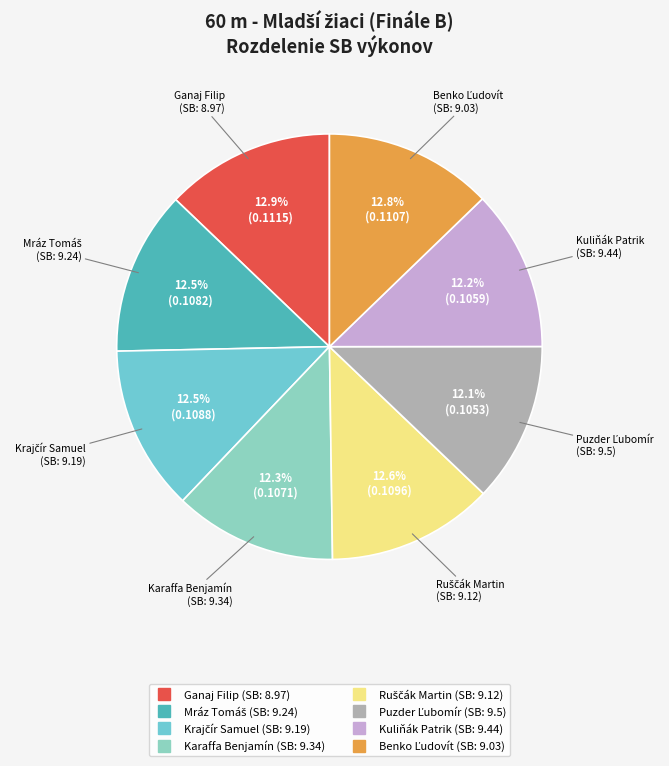

Is there any slice that represents more than half of the pie?

No